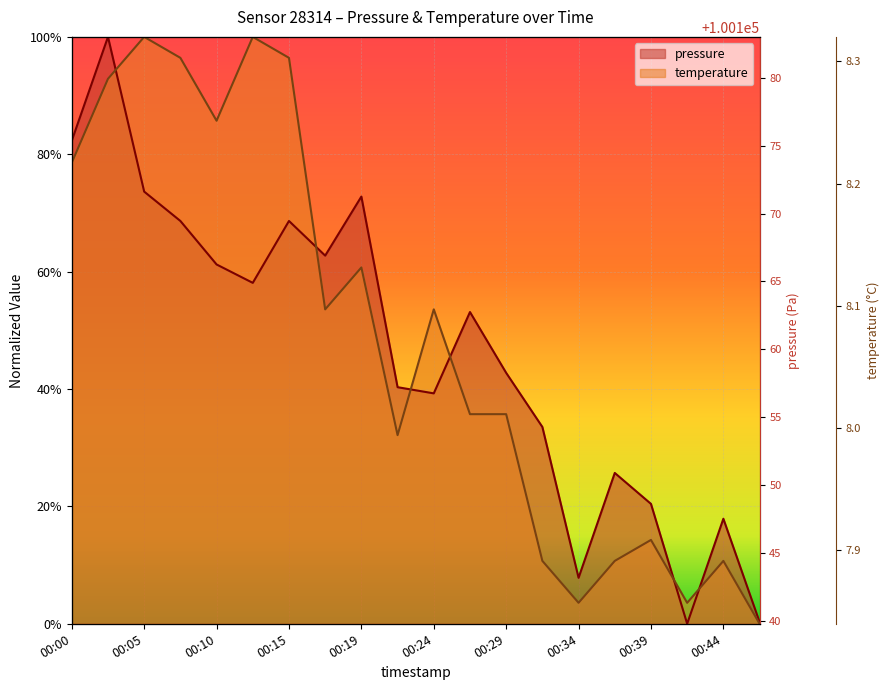

Count the number of data series in this chart.

2